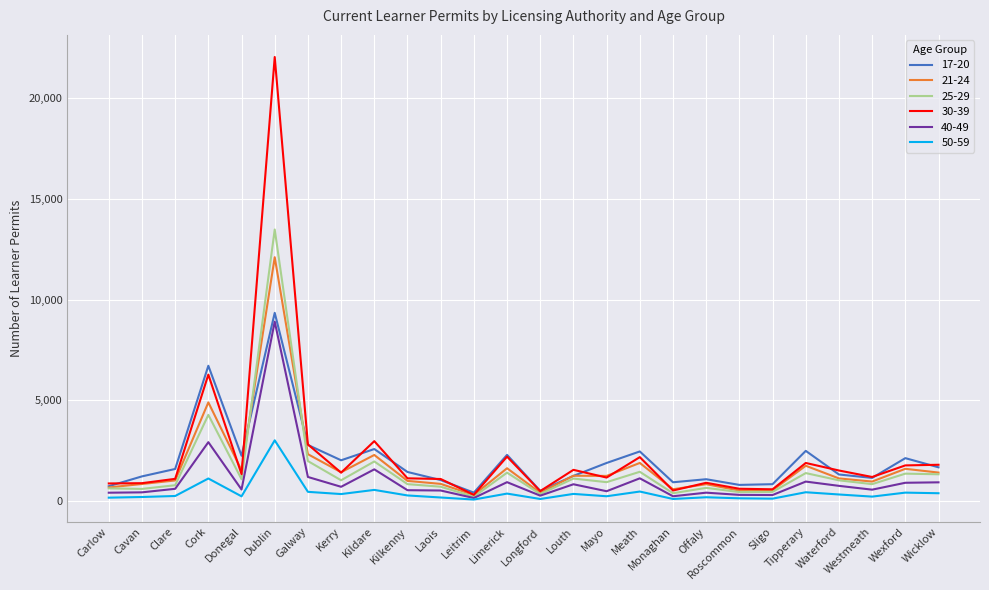

What is the maximum value for 25-29?

13479